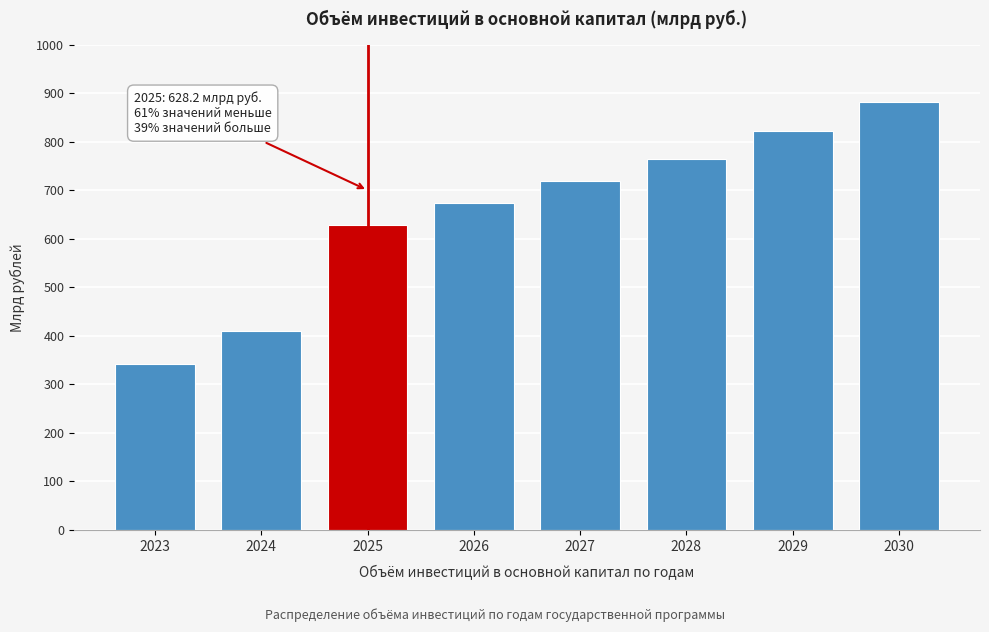

Reading left to right, what are all the values shown in this chart?

342.8	410.8	628.2	673.5	718.0	764.6	822.2	880.8